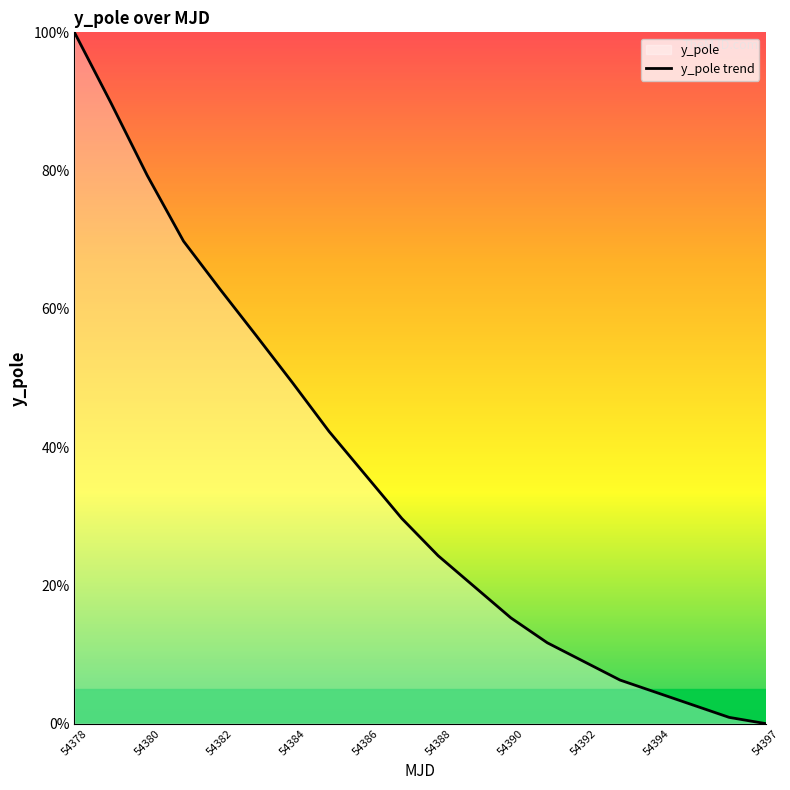

Which category has the lowest value across all series?

54397